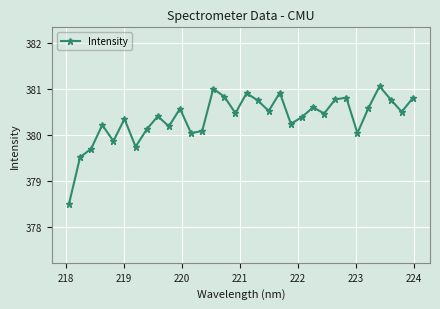

Does the chart display data point markers on the line(s)?

Yes